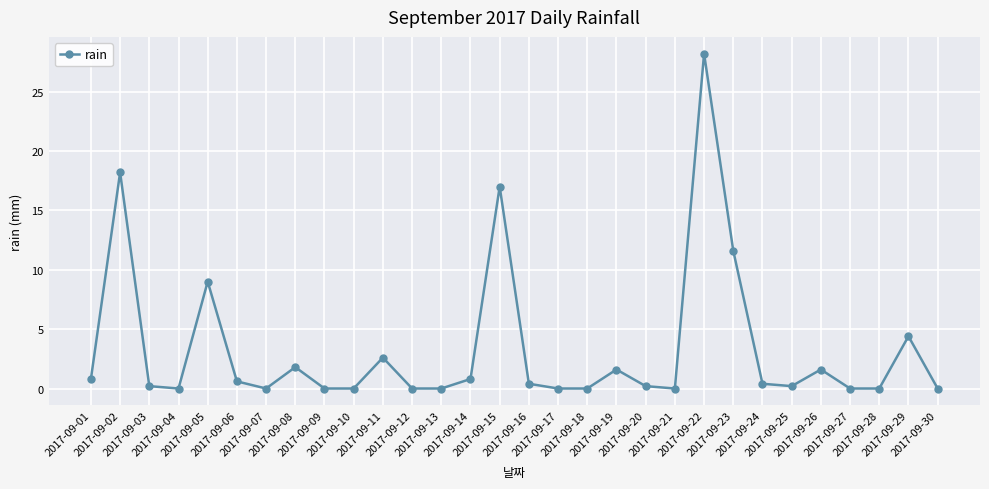

What is the maximum value shown in the chart?

28.2